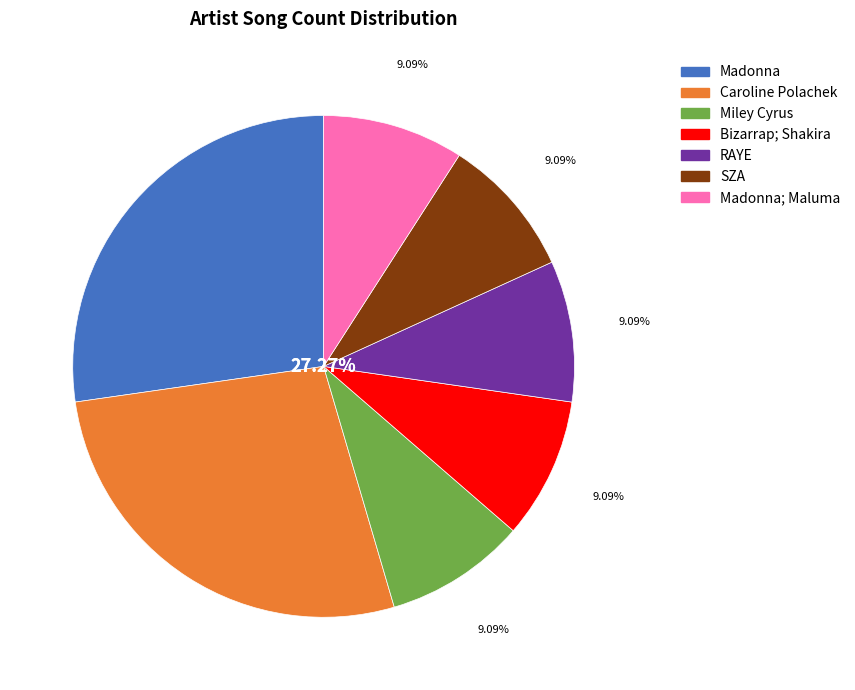

What percentage do Madonna and Caroline Polachek together represent?

54.5%